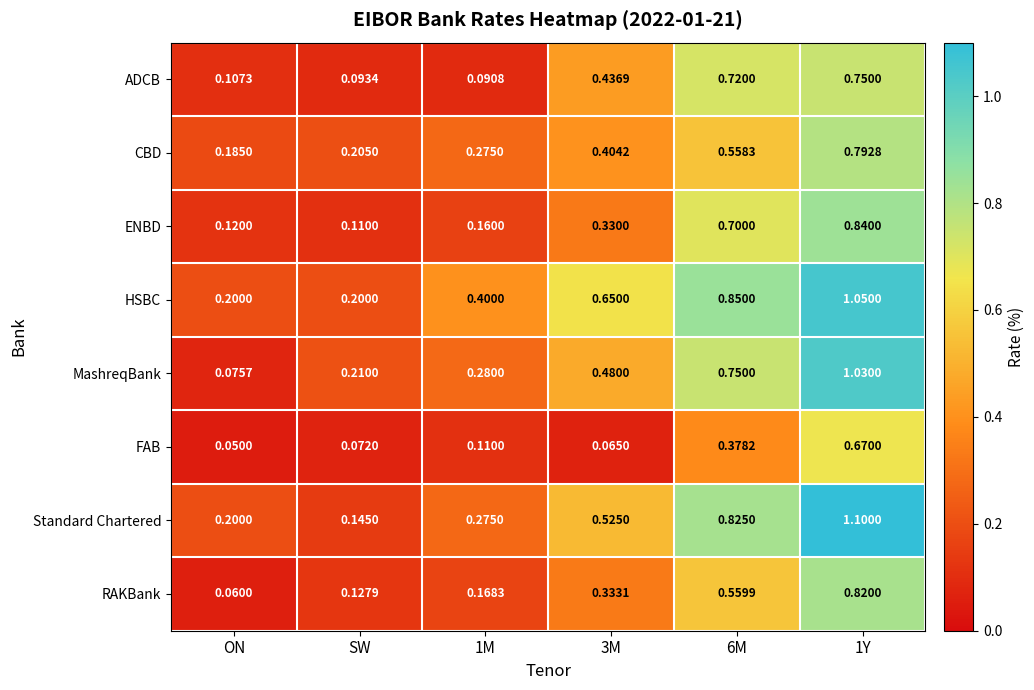

Is the value of ENBD at 6M greater than the value of RAKBank at 1Y?

No